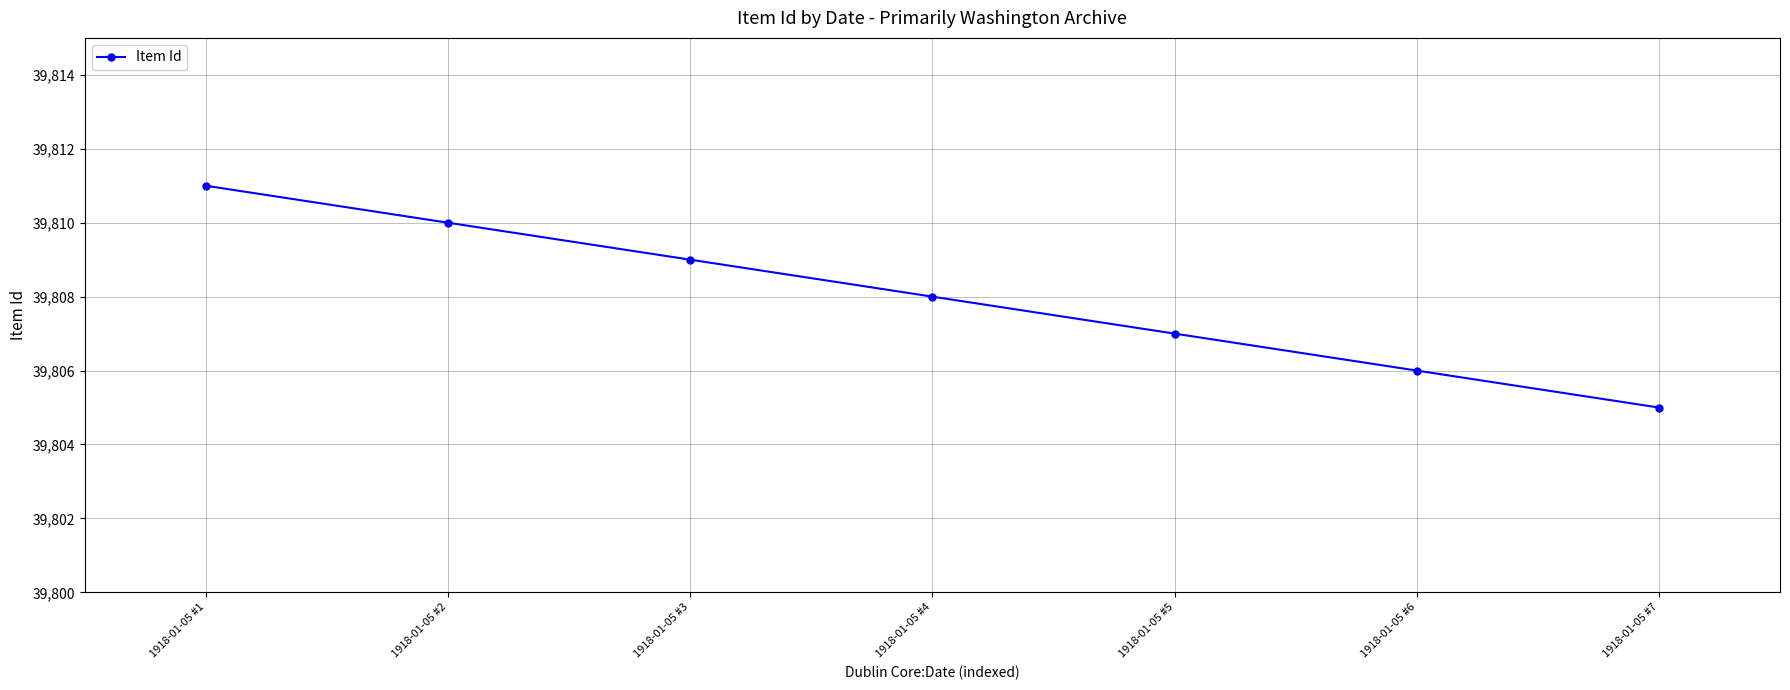

Reading right to left, what are all the values shown in this chart?

1918-01-05 #7=39805	1918-01-05 #6=39806	1918-01-05 #5=39807	1918-01-05 #4=39808	1918-01-05 #3=39809	1918-01-05 #2=39810	1918-01-05 #1=39811